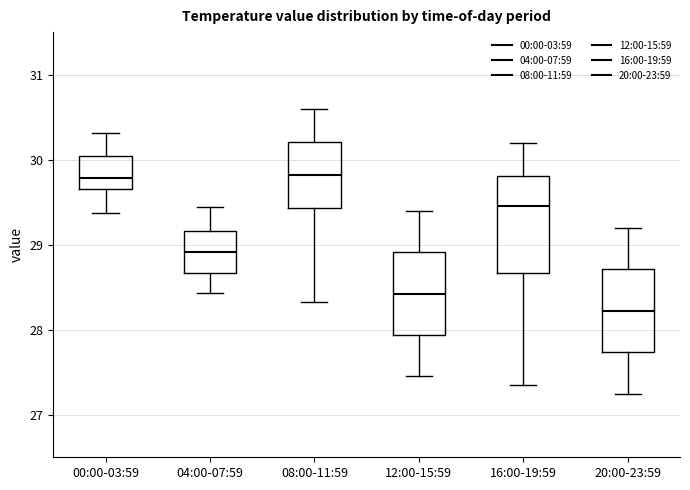

Reading left to right, transcribe this box plot: for each box, give where its median line is, the range the box spans, and where its two whiskers end, as read against the y-axis. The values are not printed on the chart, so give them approximately, as read against the axis.

00:00-03:59: median 29.8, box 29.7 to 30.0, whiskers 29.4 to 30.3
04:00-07:59: median 28.9, box 28.7 to 29.2, whiskers 28.4 to 29.4
08:00-11:59: median 29.8, box 29.4 to 30.2, whiskers 28.3 to 30.6
12:00-15:59: median 28.4, box 27.9 to 28.9, whiskers 27.5 to 29.4
16:00-19:59: median 29.5, box 28.7 to 29.8, whiskers 27.4 to 30.2
20:00-23:59: median 28.2, box 27.7 to 28.7, whiskers 27.3 to 29.2